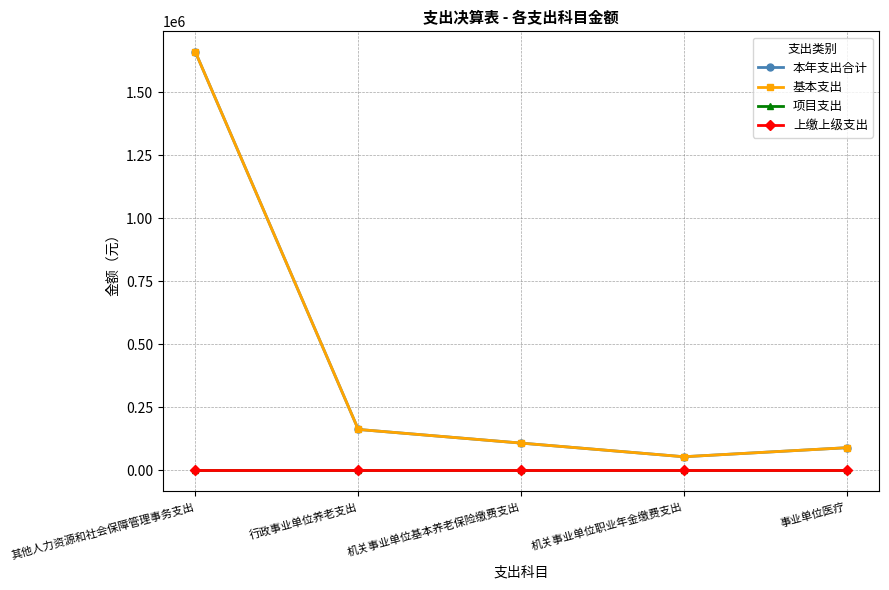

Does the chart have visible grid lines?

Yes